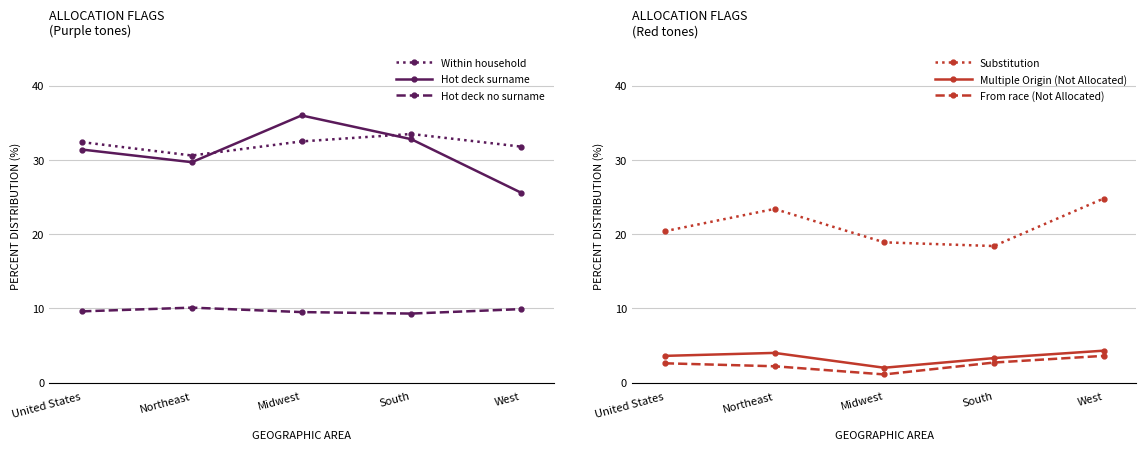

How many Multiple Origin (Not Allocated) values are between 3 and 4?

3